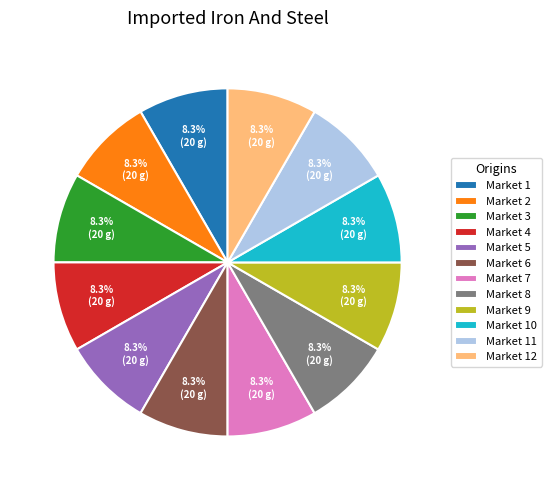

What portion of the pie excludes Market 4?

91.7%